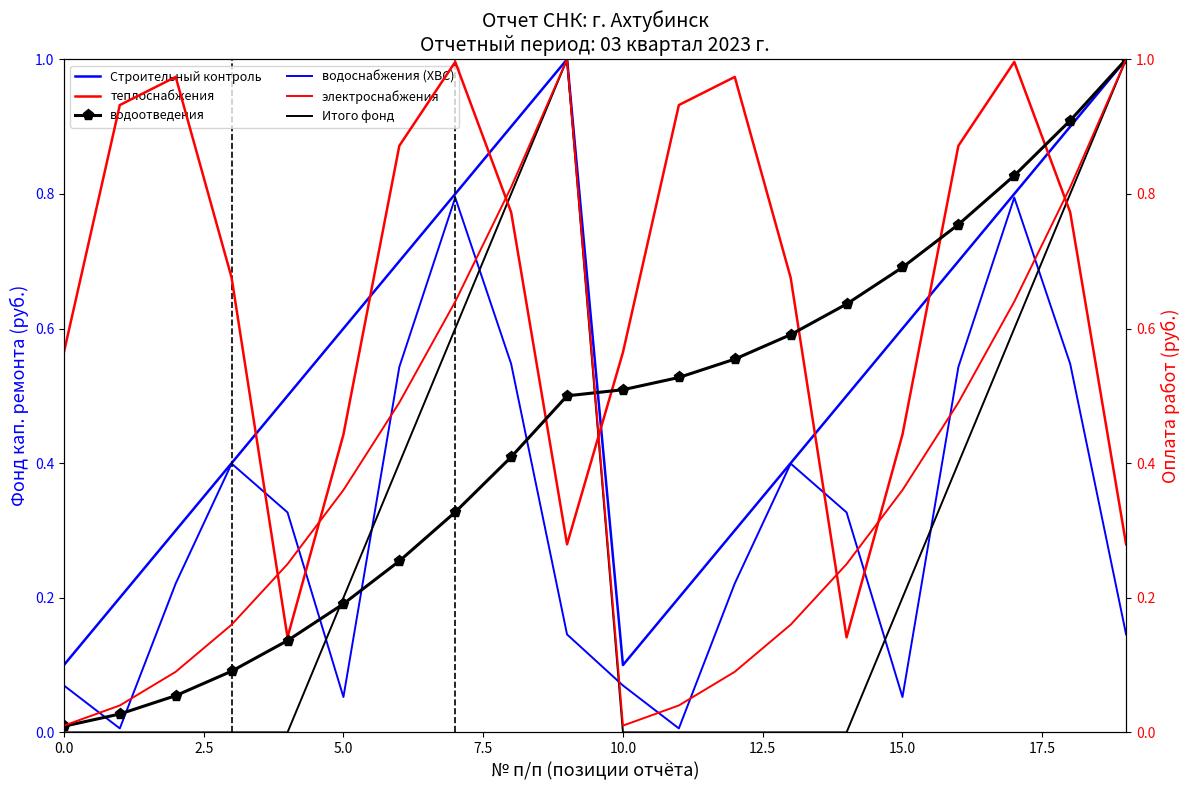

What is the difference between the maximum and second lowest values in the теплоснабжения series?

0.9